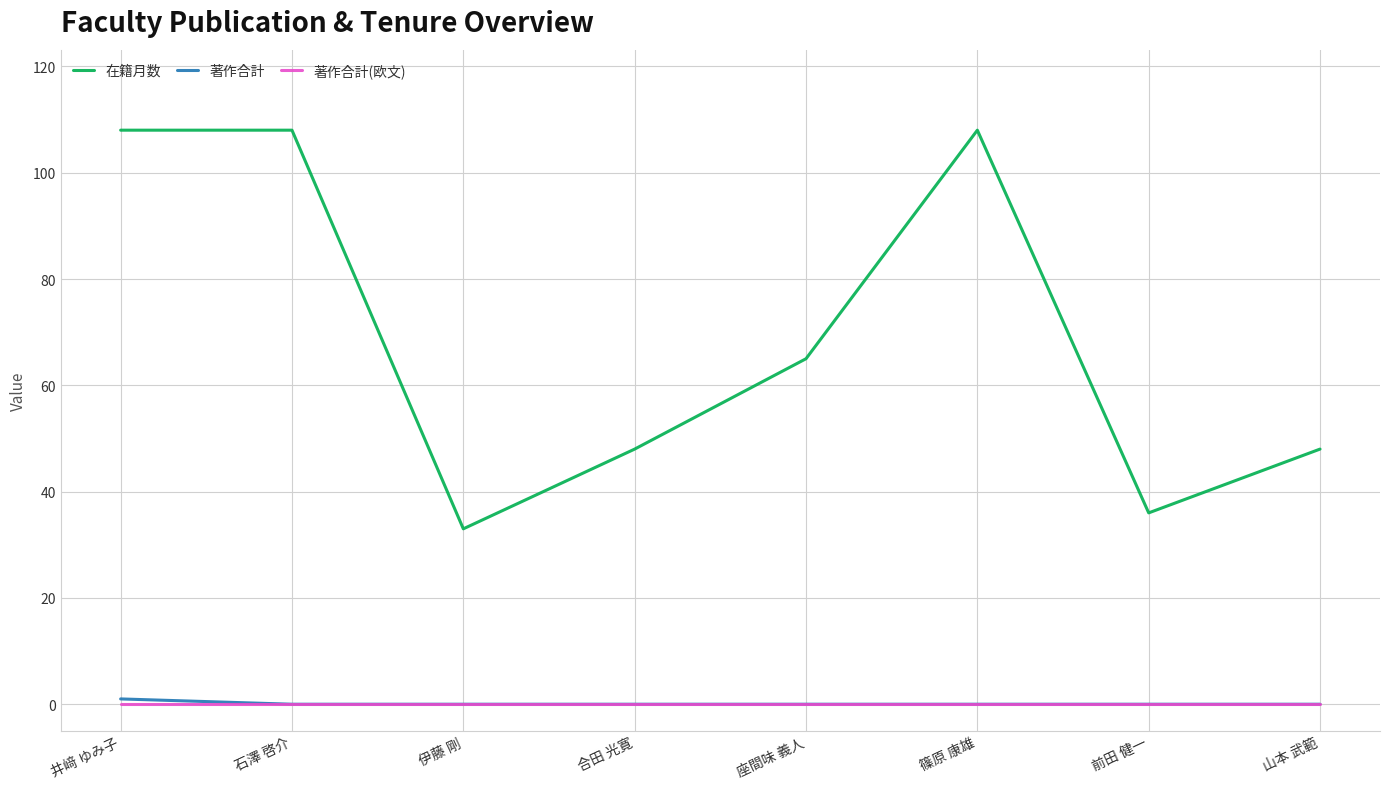

How many lines are shown in the chart?

3